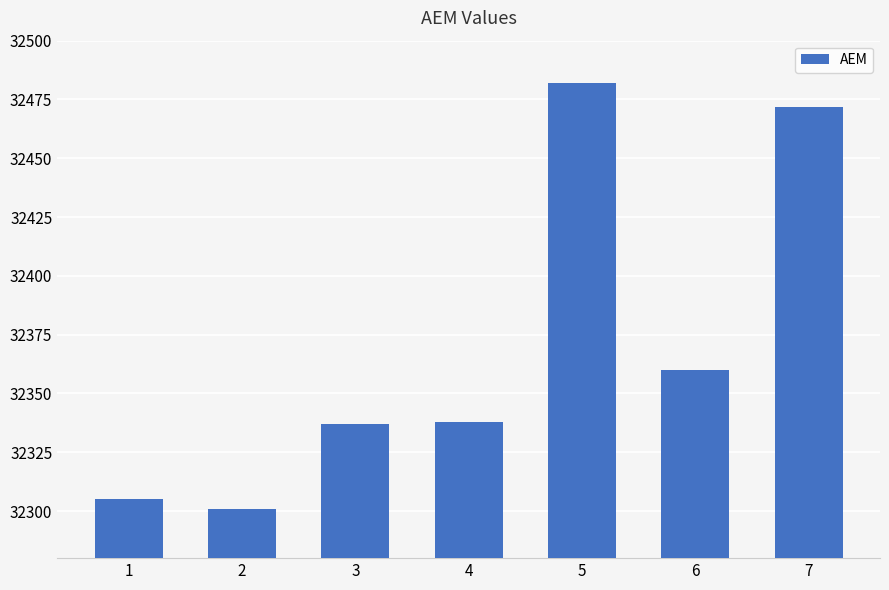

Reading right to left, list all the values displayed in this chart.

32472	32360	32482	32338	32337	32301	32305